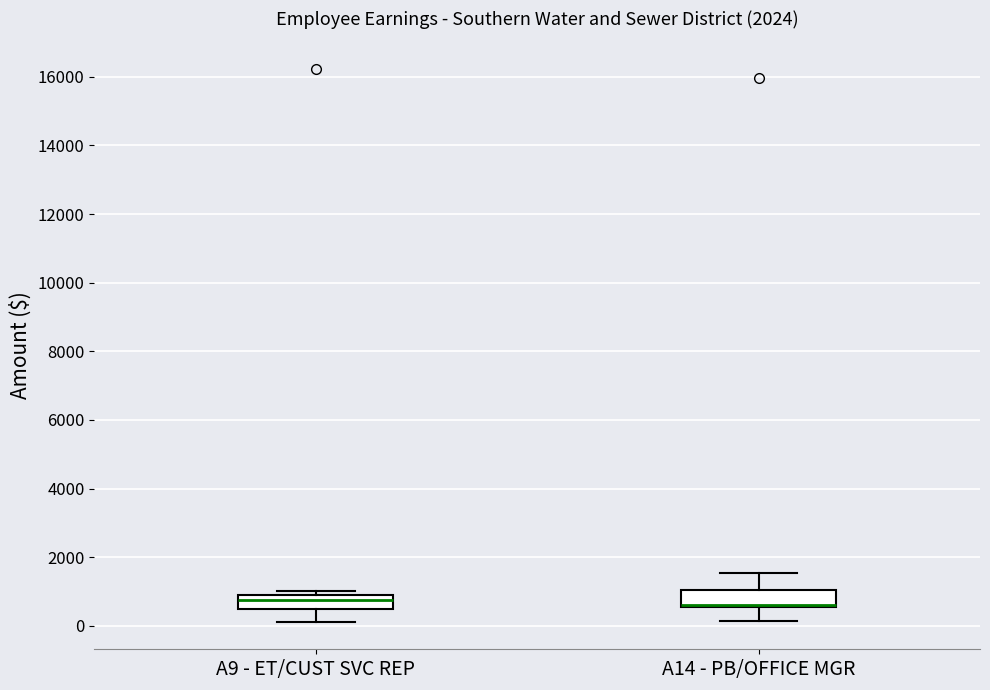

Reading left to right, read every box against the y-axis: the position of its median line, the range the box covers, and the ends of its whiskers. The values are not printed on the chart, so give them approximately, as read against the axis.

A9 - ET/CUST SVC REP: median 800 (just below the box's upper edge), box 400 to 800, whiskers 200 to 1000
A14 - PB/OFFICE MGR: median 600 (drawn on the box's lower edge), box 600 to 1000, whiskers 200 to 1600